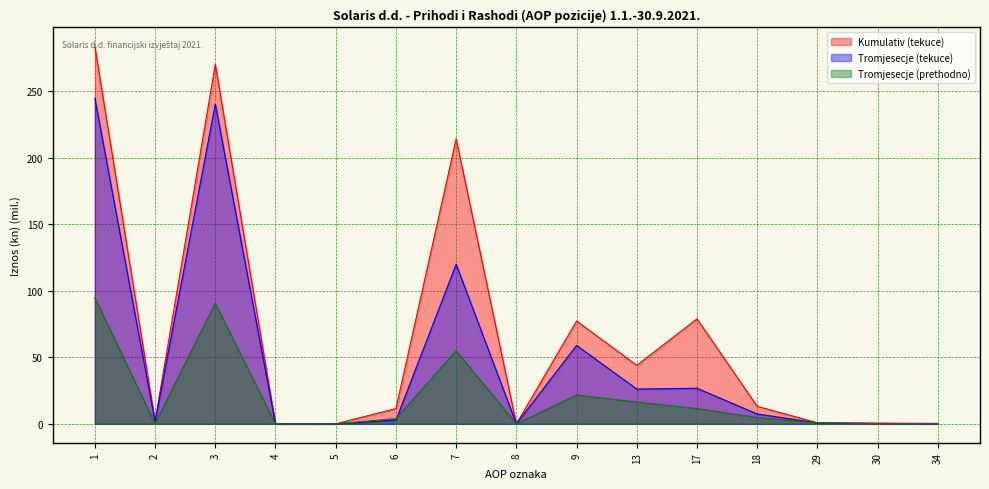

How many lines are shown in the chart?

3